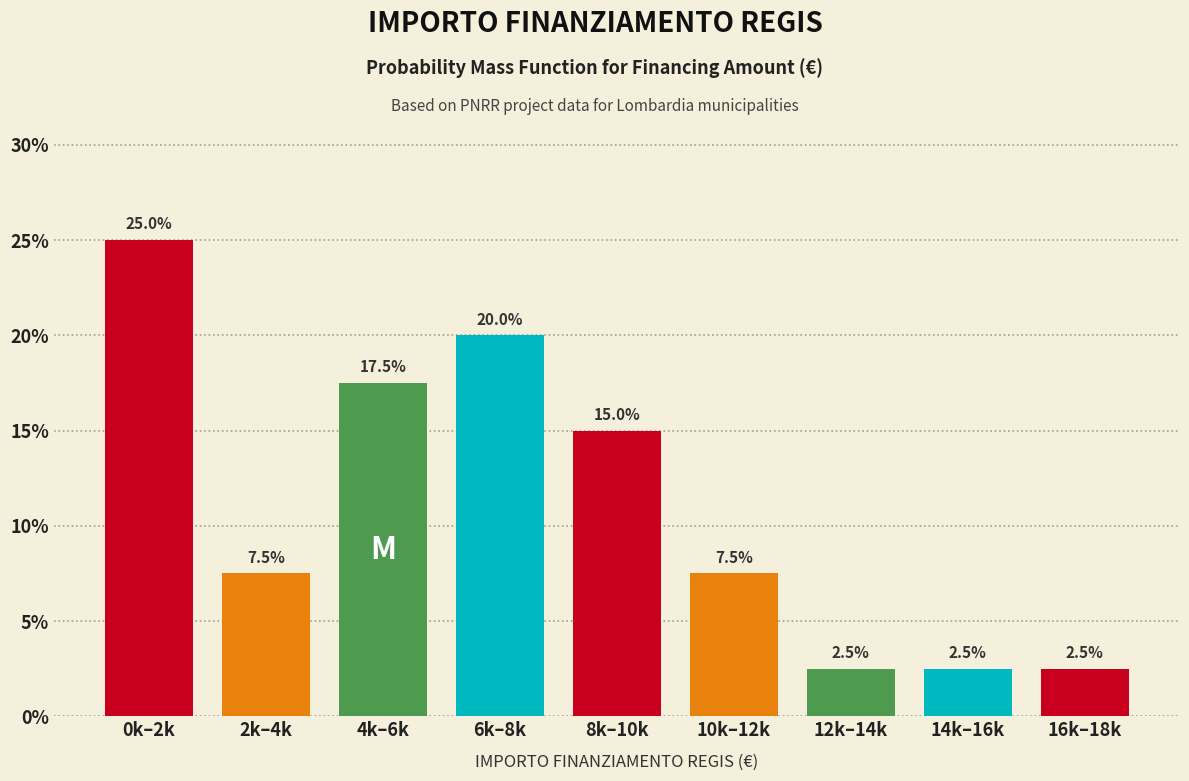

Reading left to right, extract all data points from this chart.

0k–2k=25.0	2k–4k=7.5	4k–6k=17.5	6k–8k=20.0	8k–10k=15.0	10k–12k=7.5	12k–14k=2.5	14k–16k=2.5	16k–18k=2.5